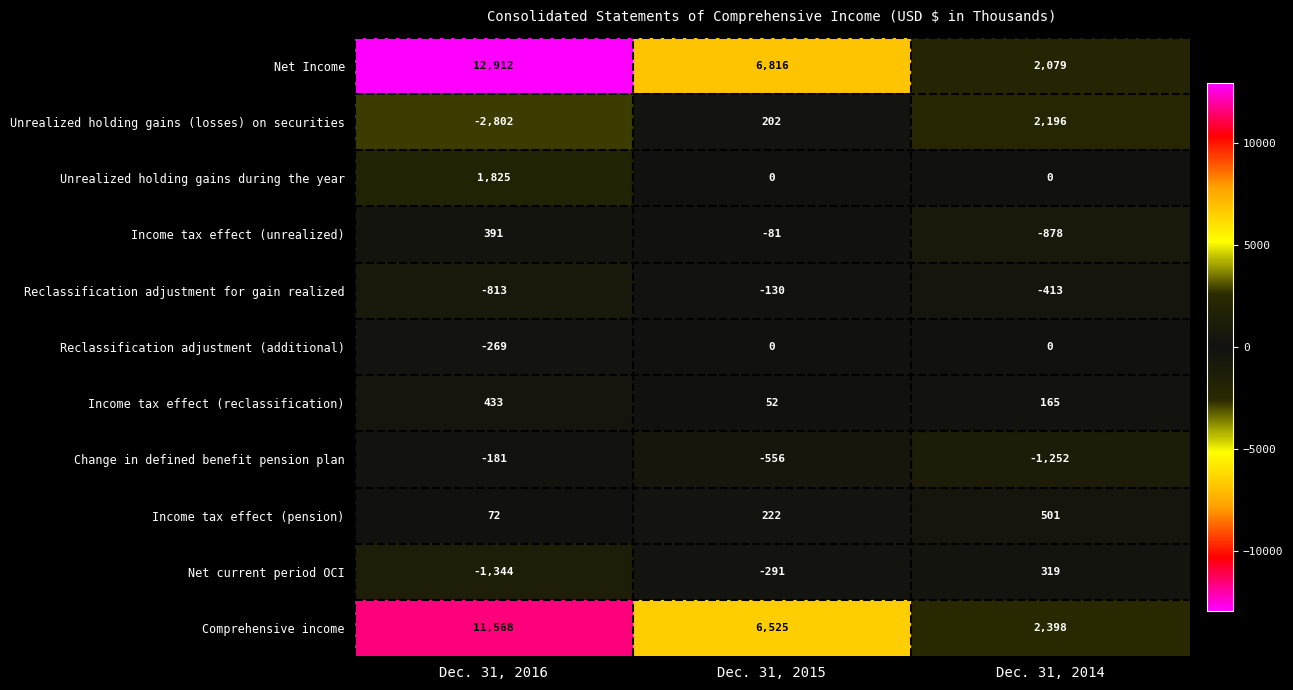

List the series in order of their peak value, lowest first.

Change in defined benefit pension plan, Reclassification adjustment for gain realized, Reclassification adjustment (additional), Net current period OCI, Income tax effect (unrealized), Income tax effect (reclassification), Income tax effect (pension), Unrealized holding gains during the year, Unrealized holding gains (losses) on securities, Comprehensive income, Net Income